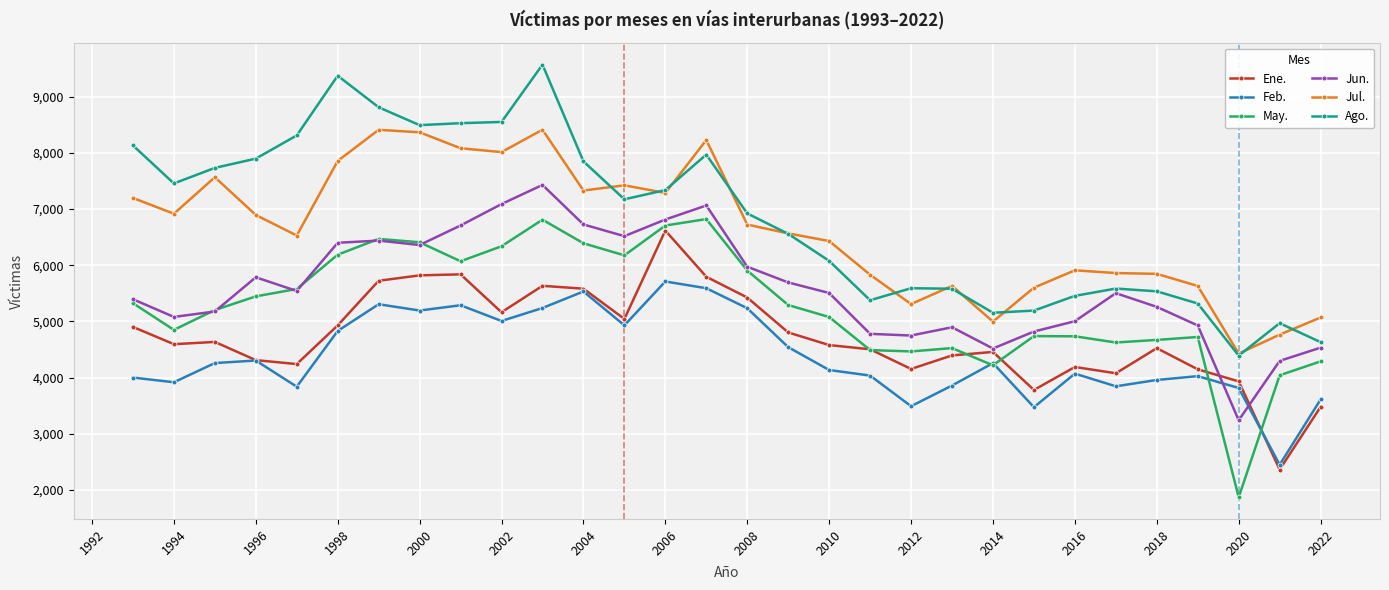

How many distinct data groups are displayed?

6